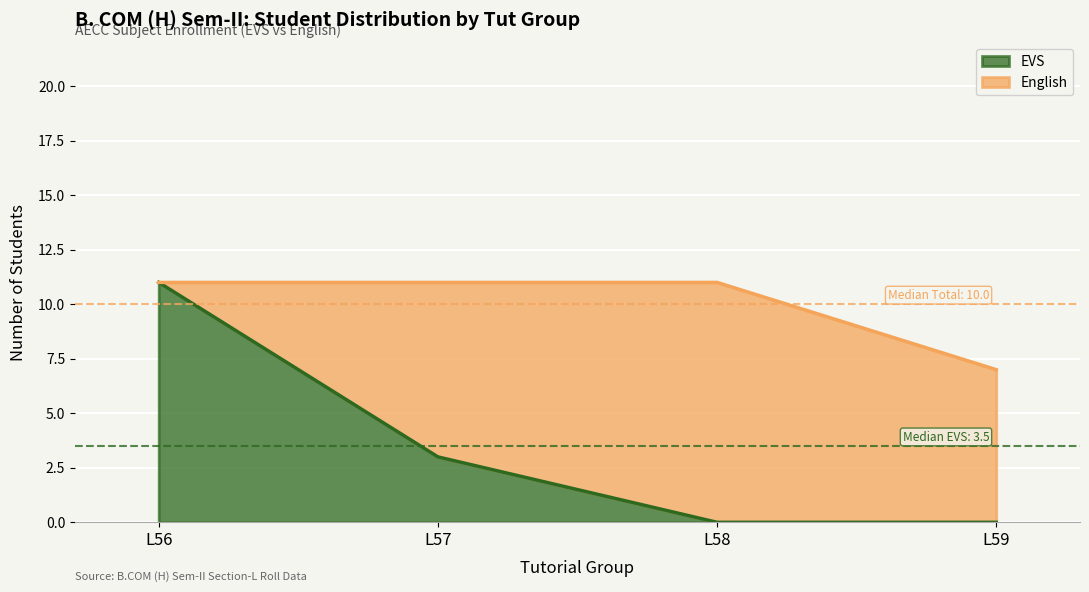

What is the maximum value for EVS?

11